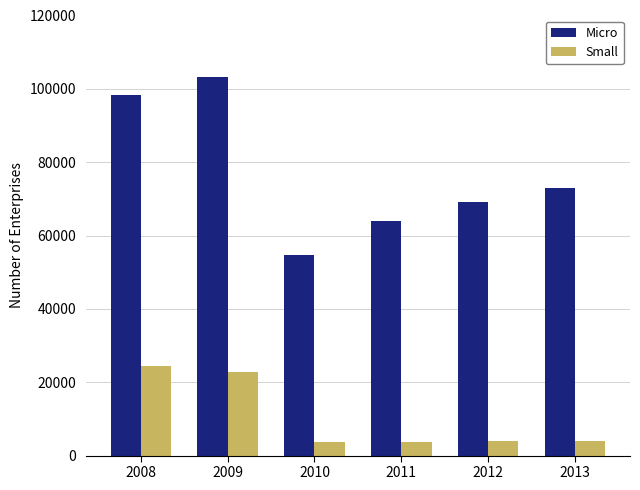

What is the sum of all Small values?

62656.6